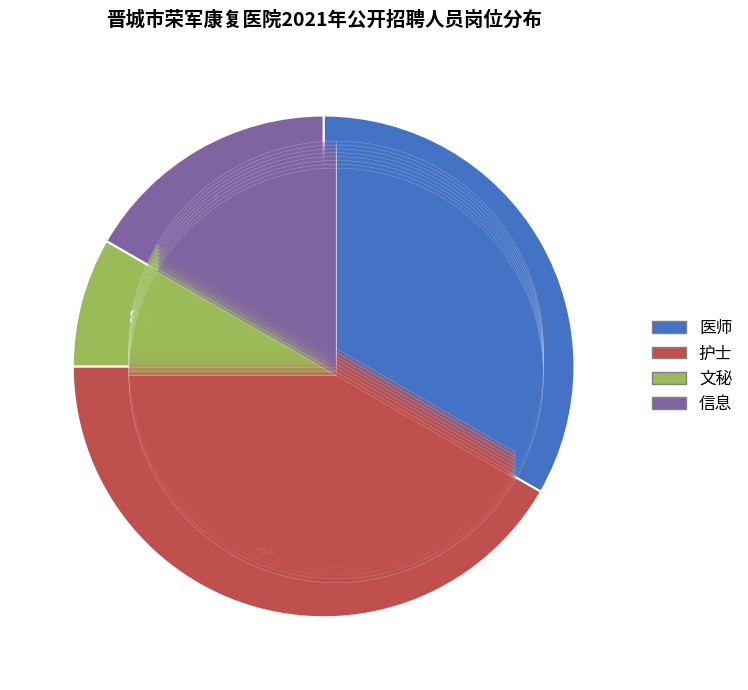

Rank the categories by value from highest to lowest.

护士, 医师, 信息, 文秘